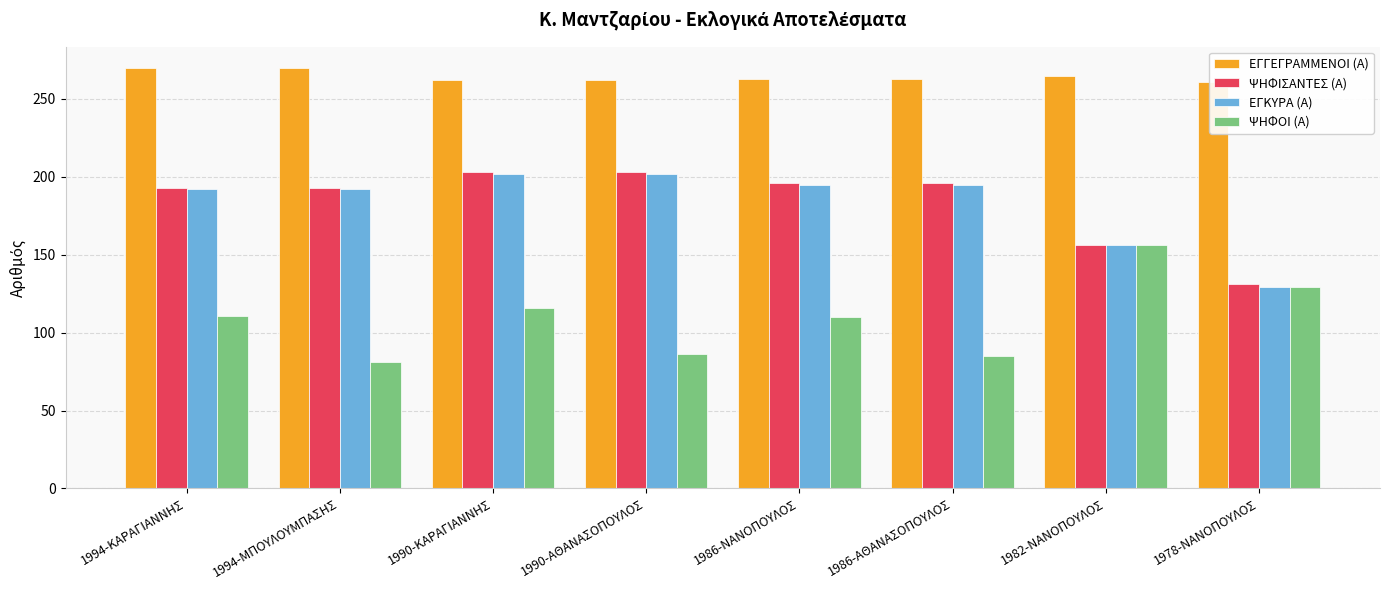

At 1978-ΝΑΝΟΠΟΥΛΟΣ, list the series in order from largest to smallest.

ΕΓΓΕΓΡΑΜΜΕΝΟΙ (Α), ΨΗΦΙΣΑΝΤΕΣ (Α), ΕΓΚΥΡΑ (Α), ΨΗΦΟΙ (Α)